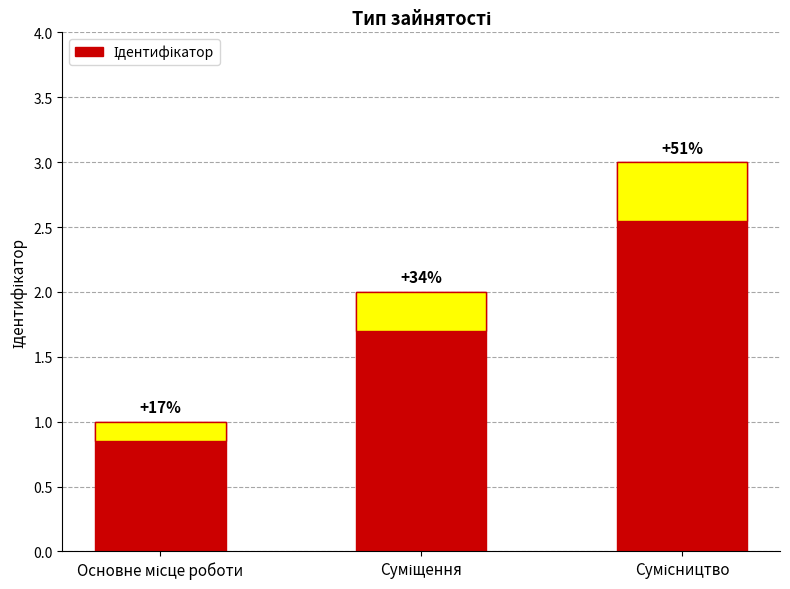

The chart shows a value of 1 at Суміщення. True or false?

False